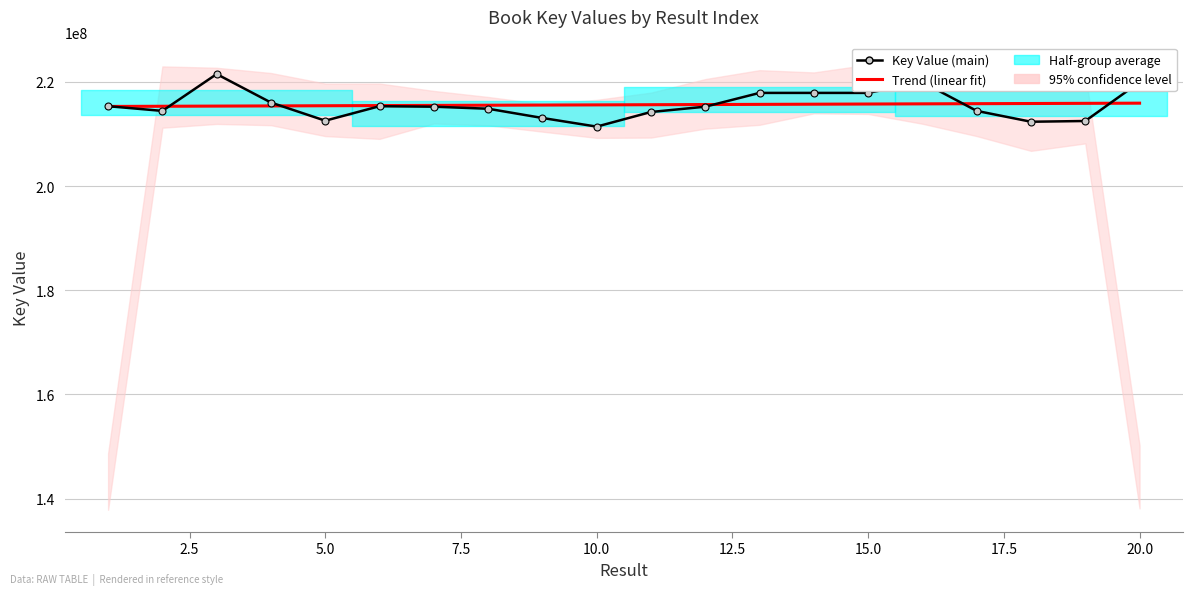

After their last crossing, which series has the higher values: Trend (linear fit) or Key Value (main)?

Key Value (main)